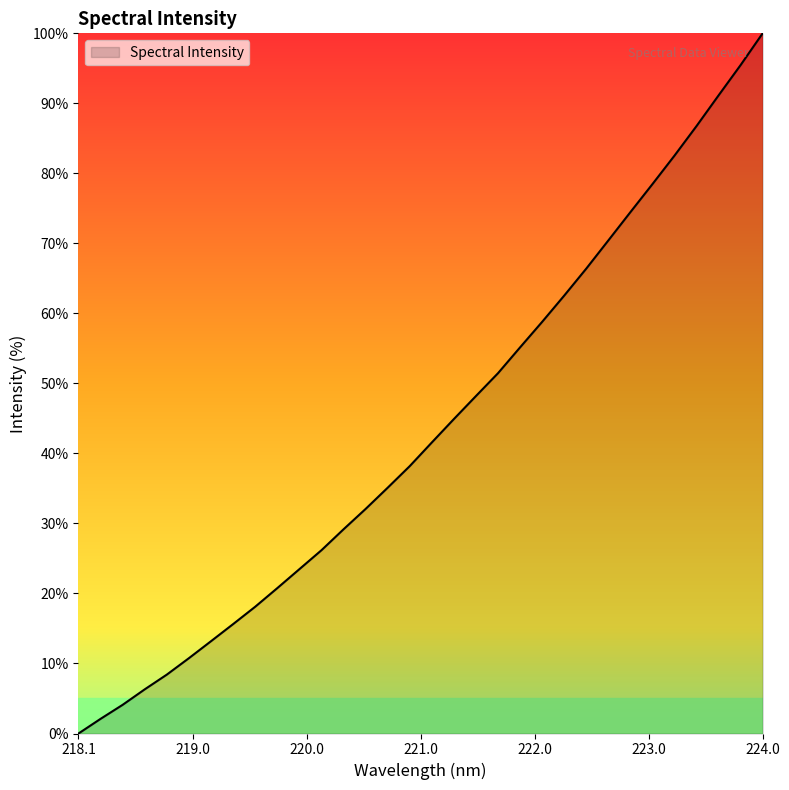

What is the maximum value shown in the chart?

100.0